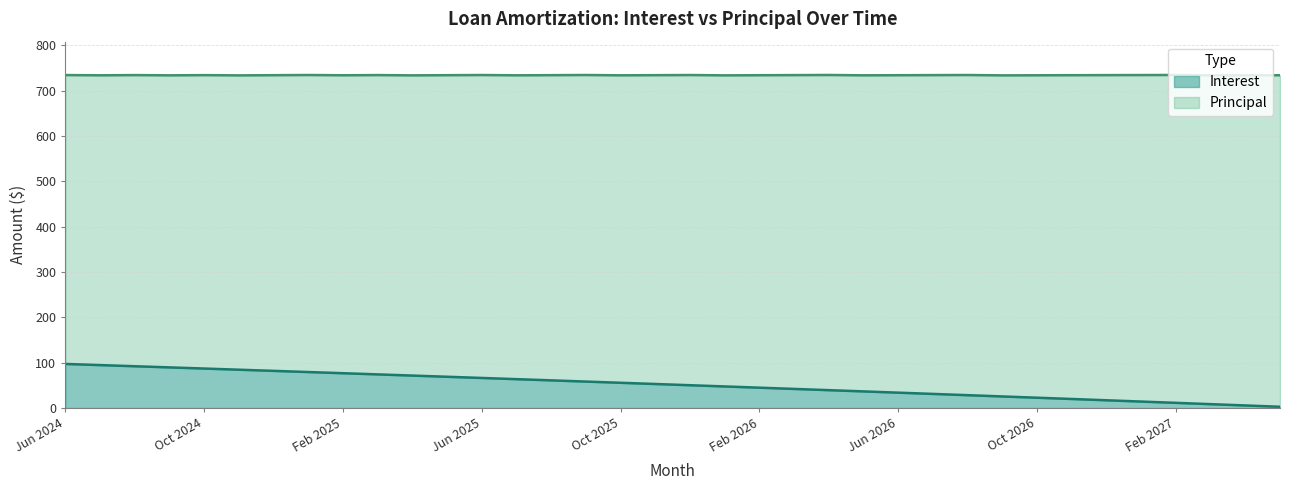

True or false: the data shows 163.8 at Jun 2024.

False